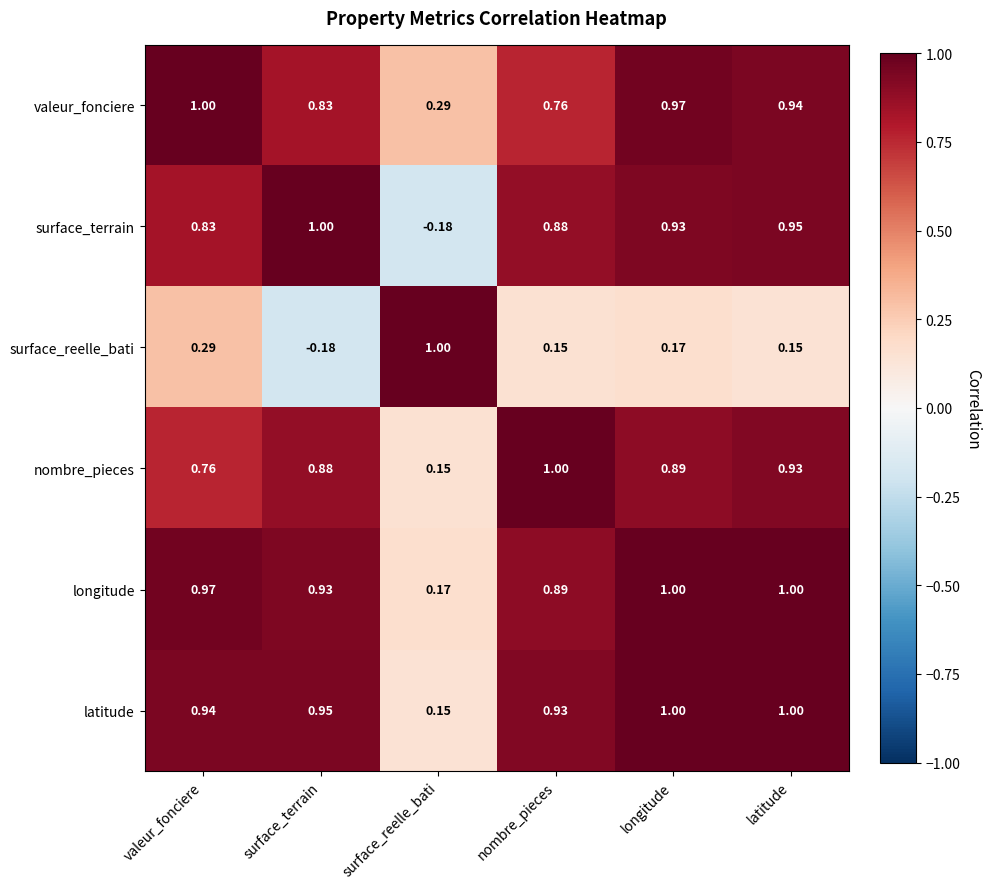

What is the difference between the highest and lowest values at valeur_fonciere?

0.7